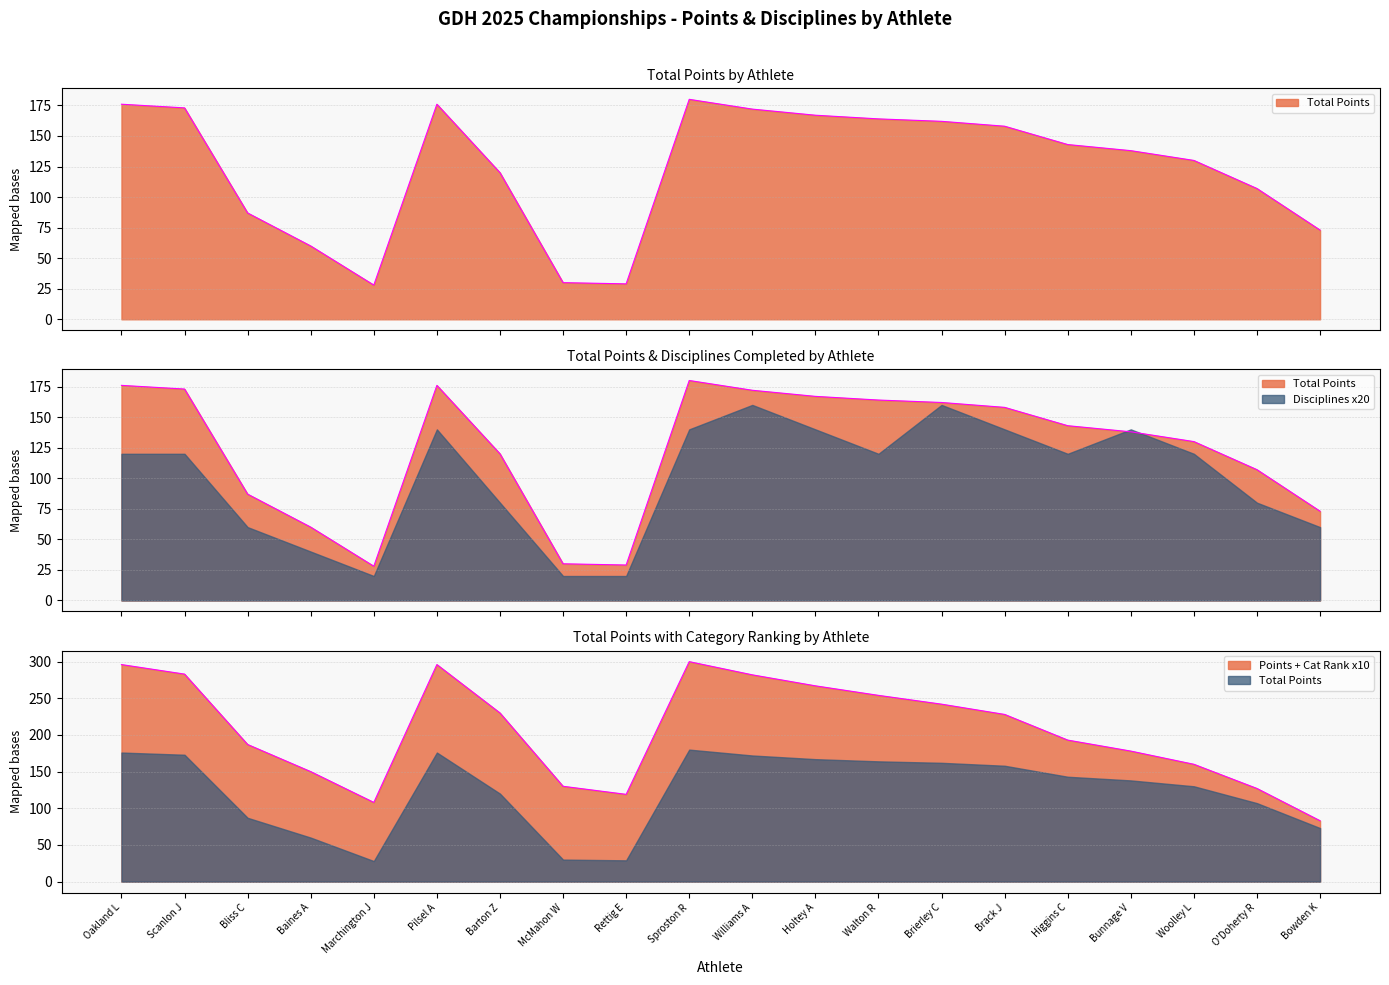

True or false: Total Points has more than 1 interior local peaks.

True